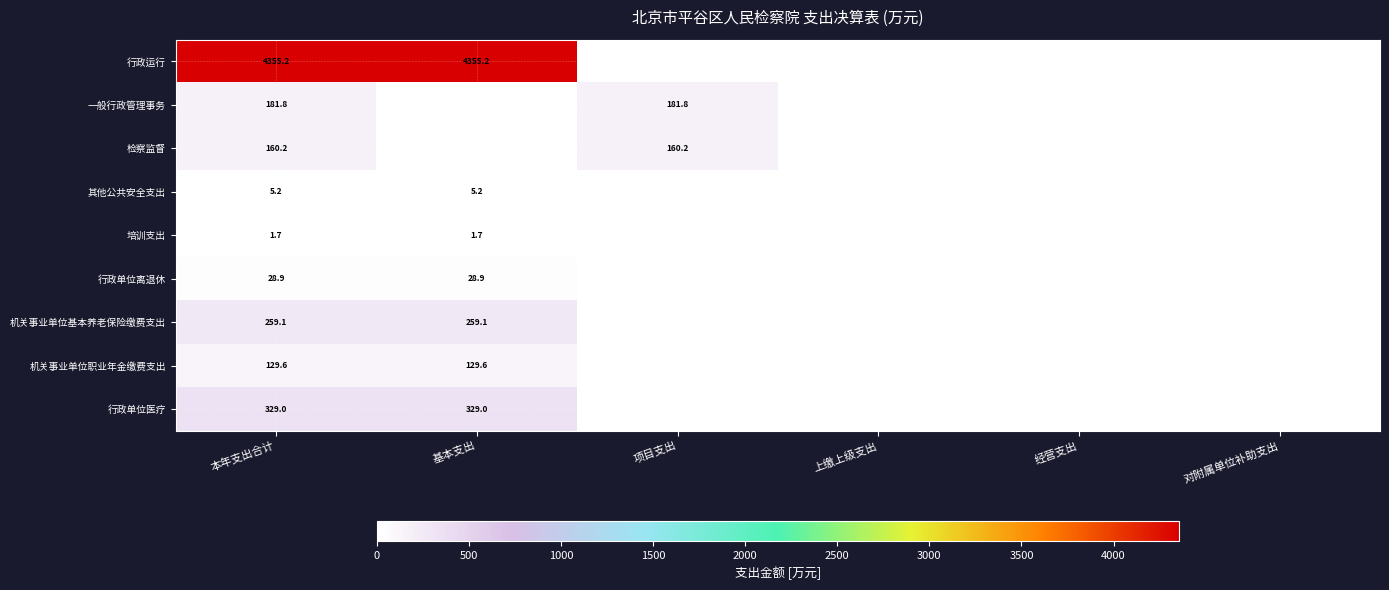

Is the value of 行政单位医疗 at 本年支出合计 greater than the value of 机关事业单位职业年金缴费支出 at 基本支出?

Yes